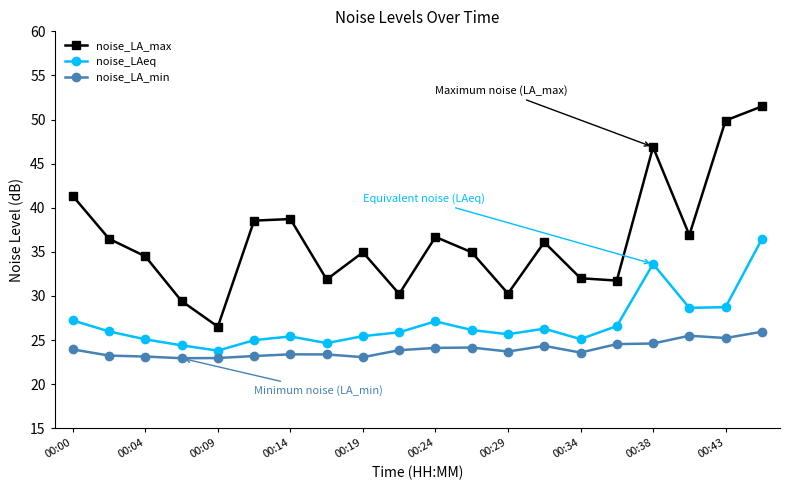

How many interior local peaks does the noise_LA_max series have?

5